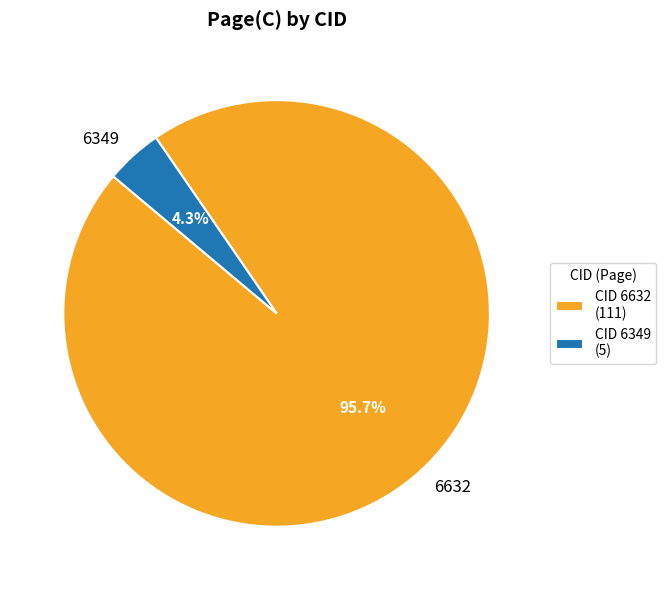

Rank the categories by value from highest to lowest.

6632, 6349